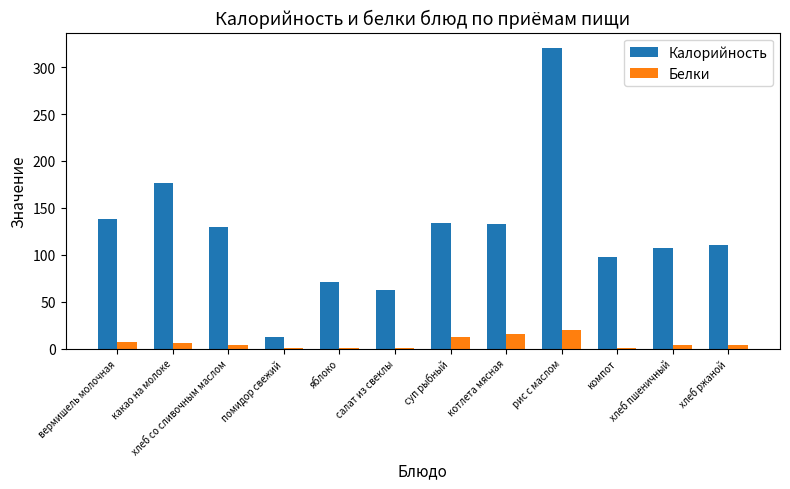

What is the maximum value for Калорийность?

320.8